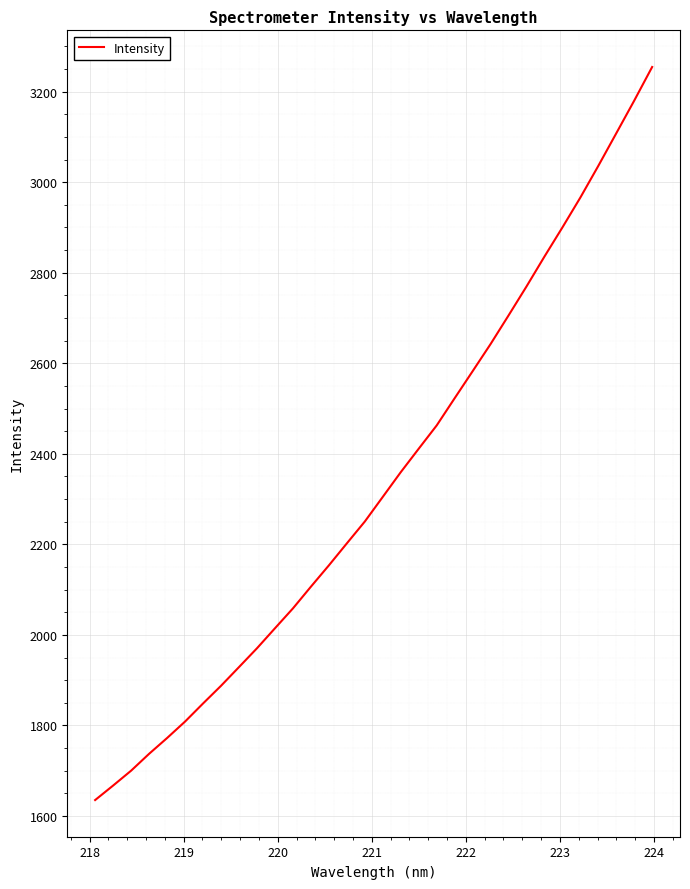

What is the difference between the maximum and minimum values?

1619.4